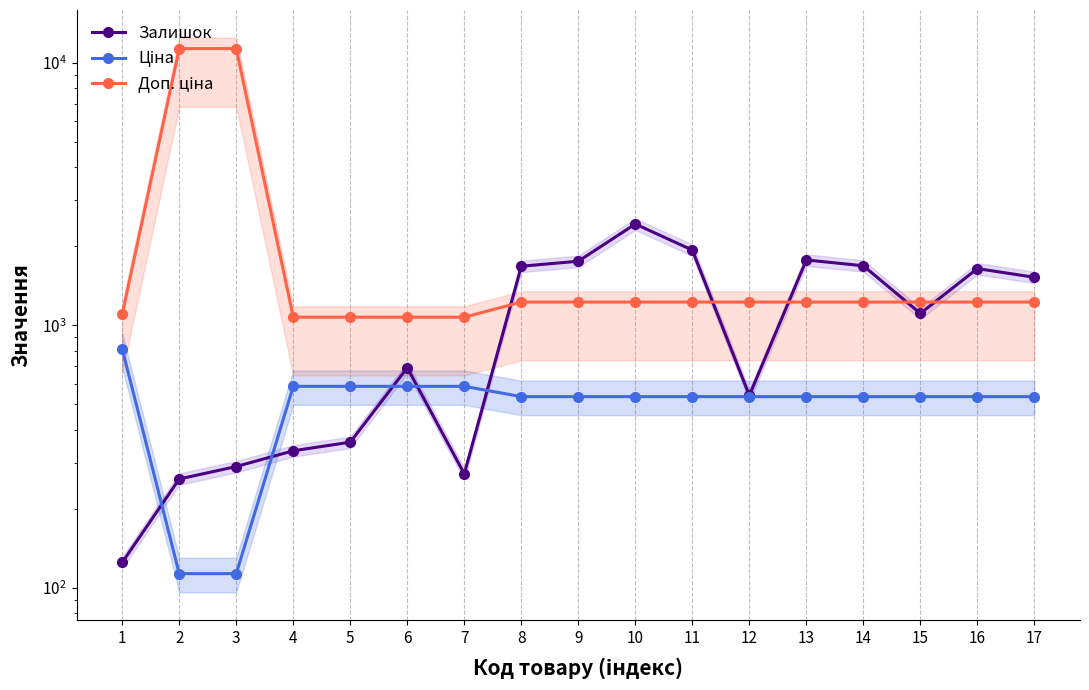

Which category has the lowest value across all series?

2